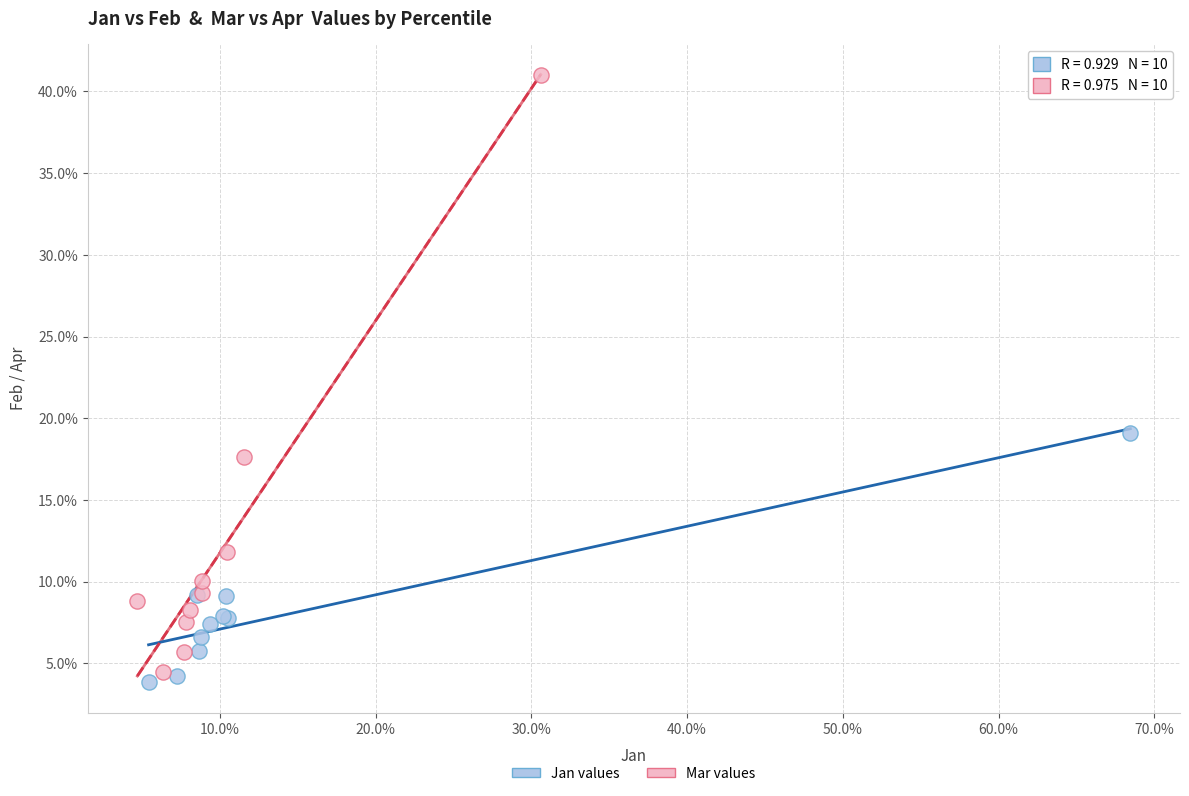

What are all the series names shown in the legend?

Jan values, Mar values